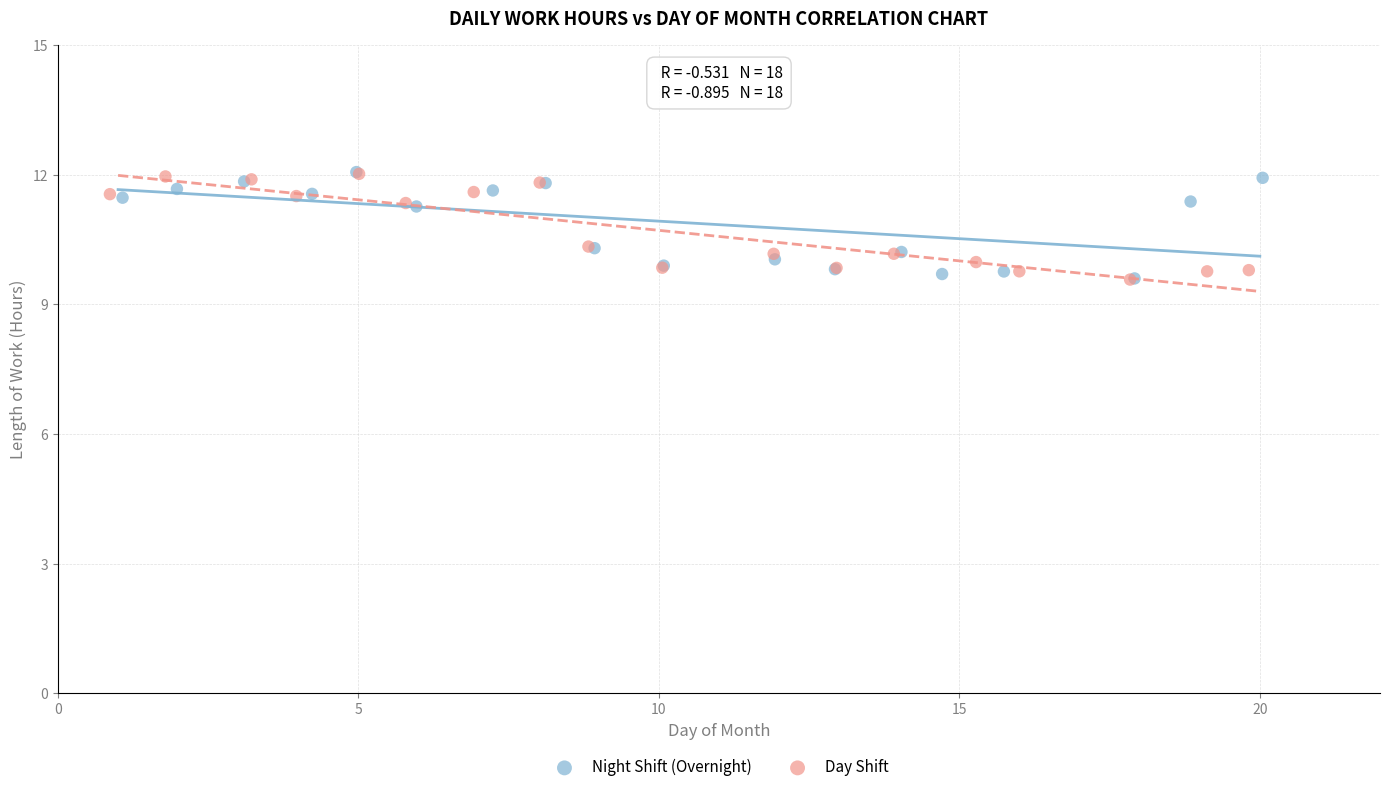

What are all the series names shown in the legend?

Night Shift (Overnight), Day Shift